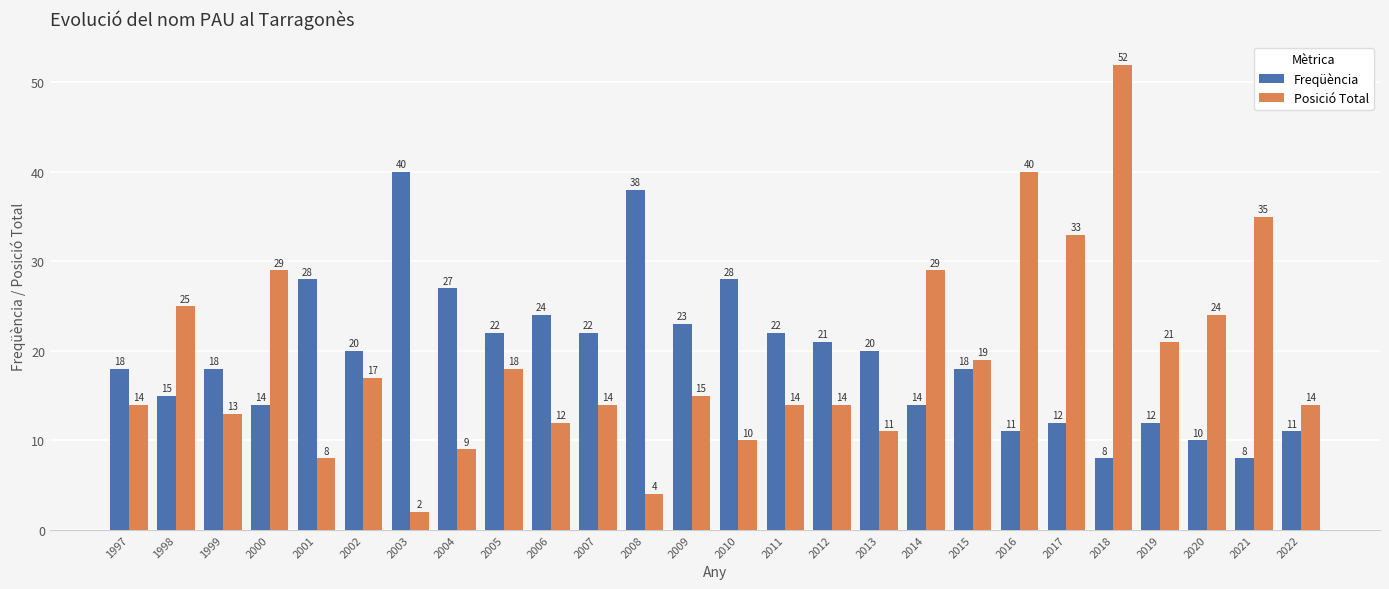

List the series in order of their peak value, lowest first.

Freqüència, Posició Total